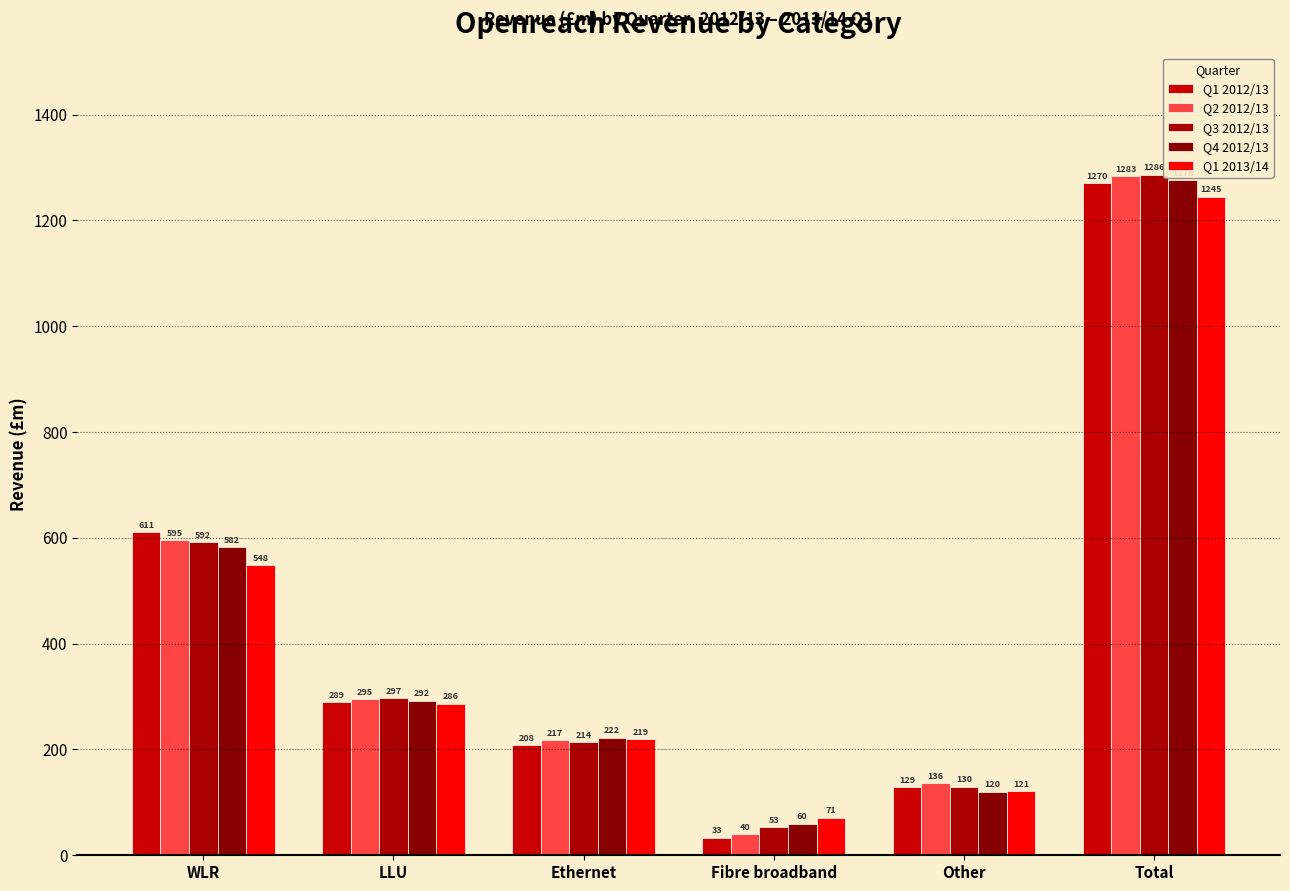

At which category does the chart reach its peak across all series?

Total